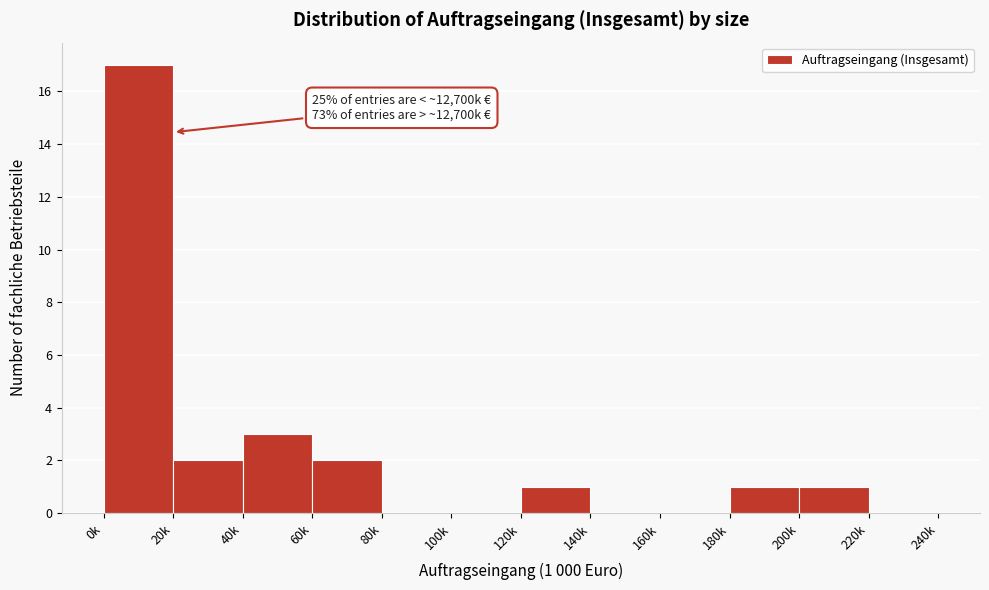

Reading left to right, transcribe all the data shown in this chart.

0k=17	20k=2	40k=3	60k=2	80k=0	100k=0	120k=1	140k=0	160k=0	180k=1	200k=1	220k=0